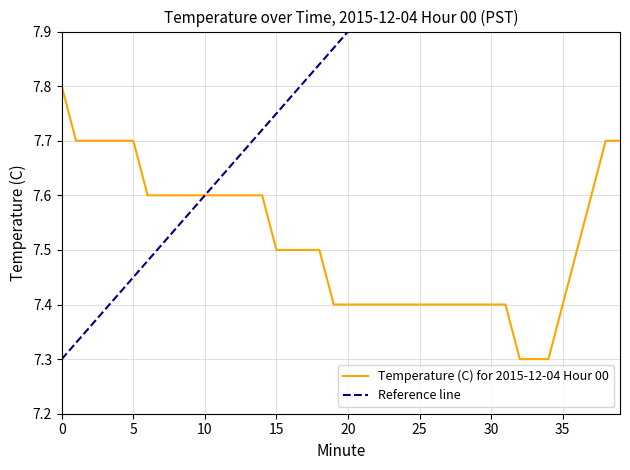

Rank the series at 31 from lowest to highest value.

Temperature (C) for 2015-12-04 Hour 00, Reference line